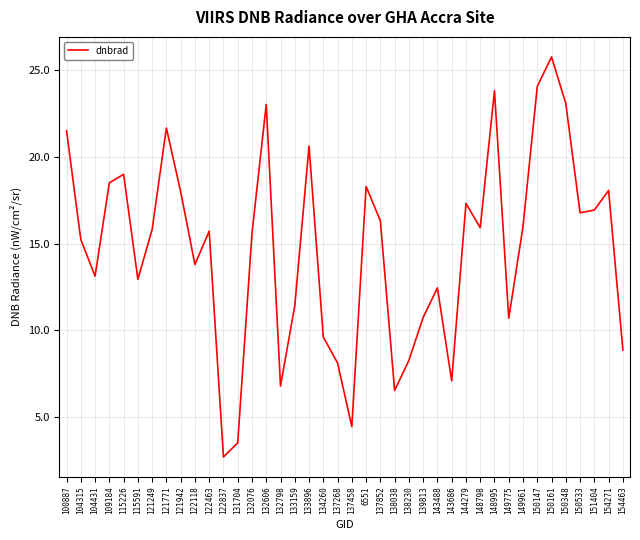

The value at 150533 is 3.9. True or false?

False